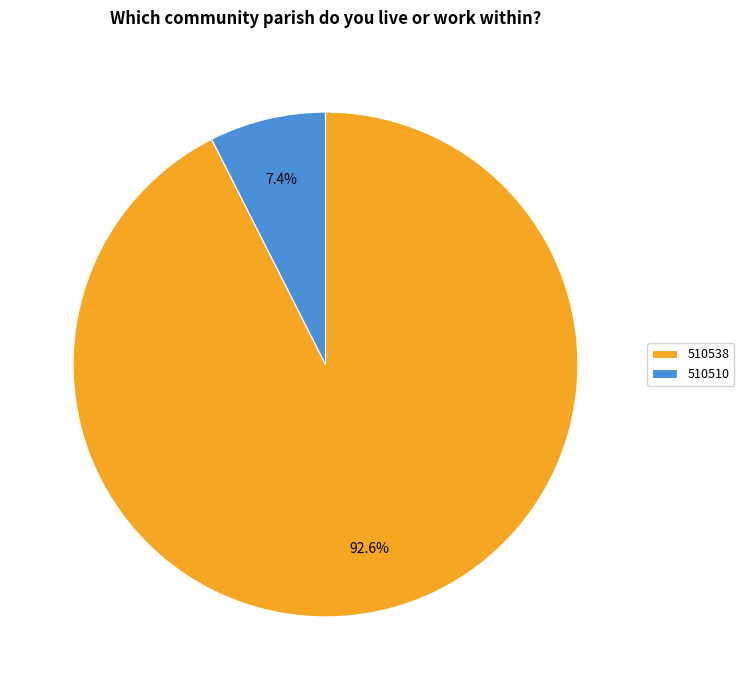

Count the number of slices in the pie.

2